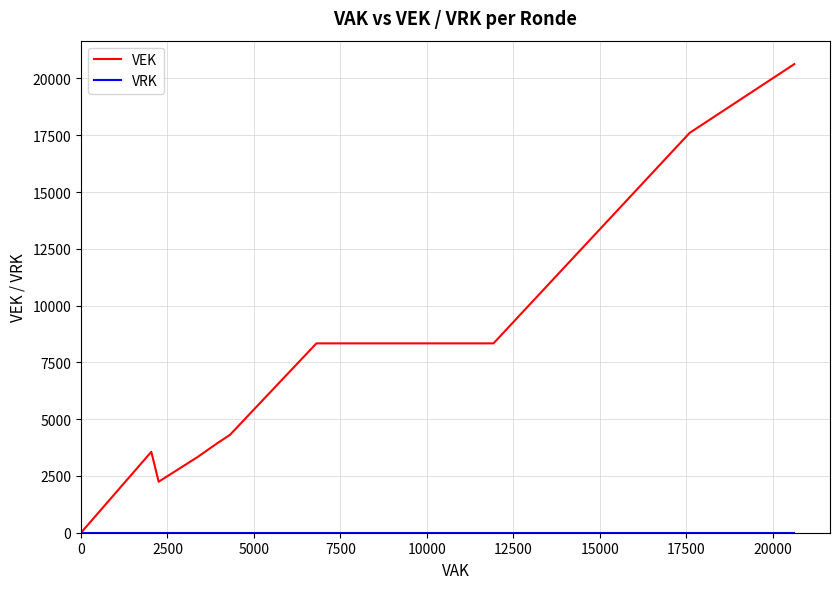

Reading left to right, transcribe all the data shown in this chart.

VEK: 0	3561	2245	3336	3949	4307	8336	8336	17605	20631
VRK: 0	0	0	0	0	0	0	0	0	0